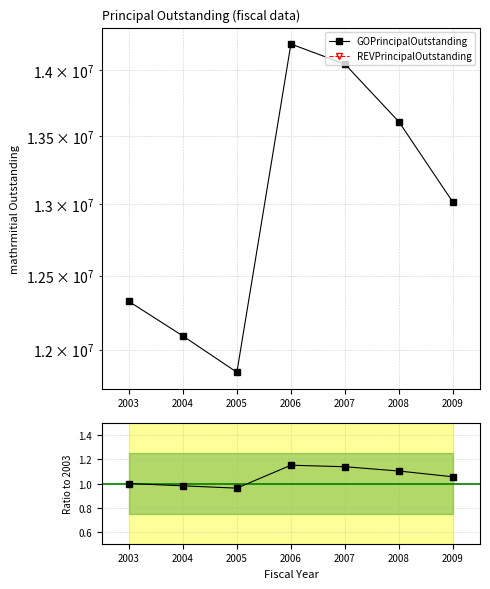

How many data points are less than 13014994?

3